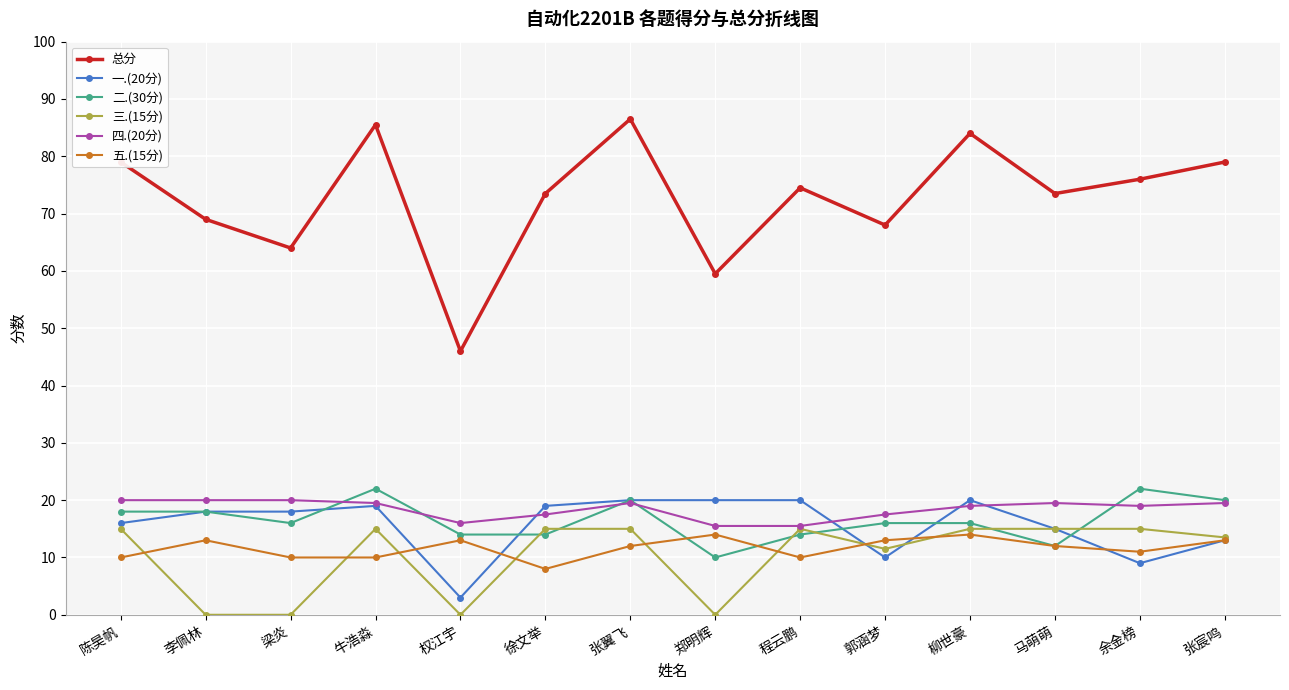

True or false: 五.(15分) has a value of 10.0 at 程云鹏.

True